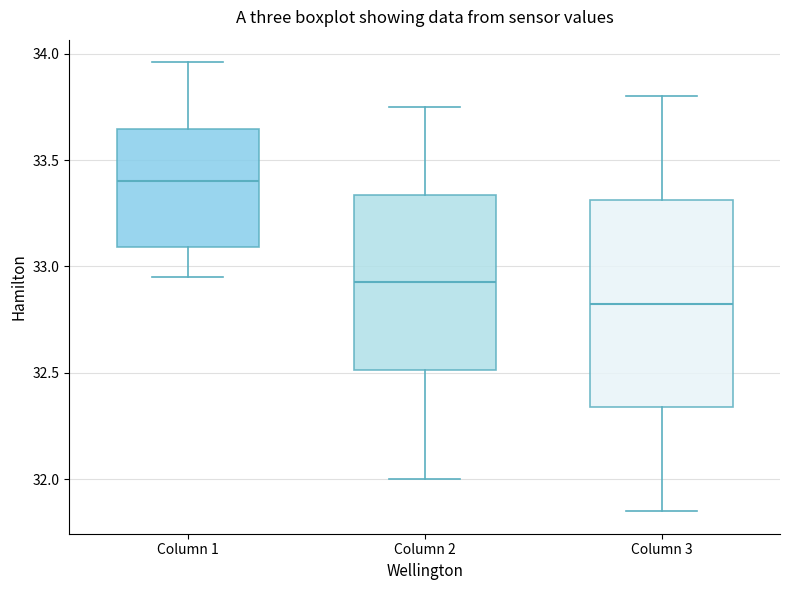

Which box is the tallest, from its lower edge to its upper edge?

Column 3